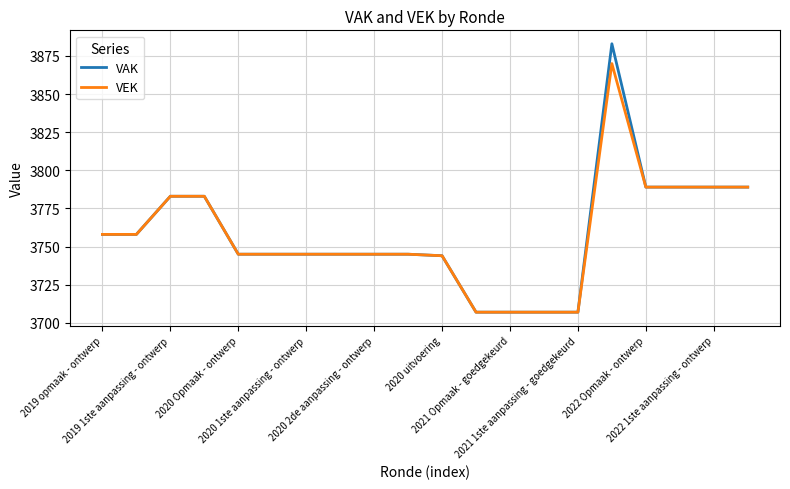

List the series in order of their peak value, lowest first.

VEK, VAK